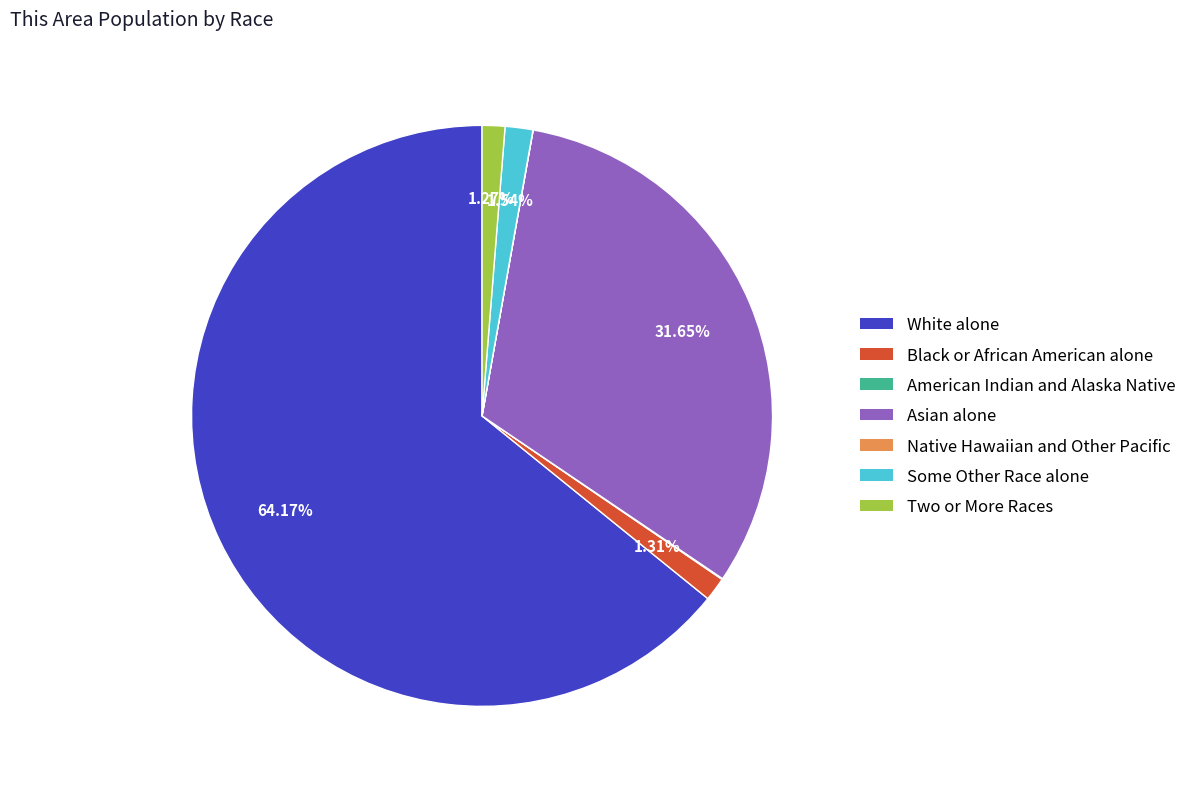

Between White alone and Black or African American alone, which is larger?

White alone